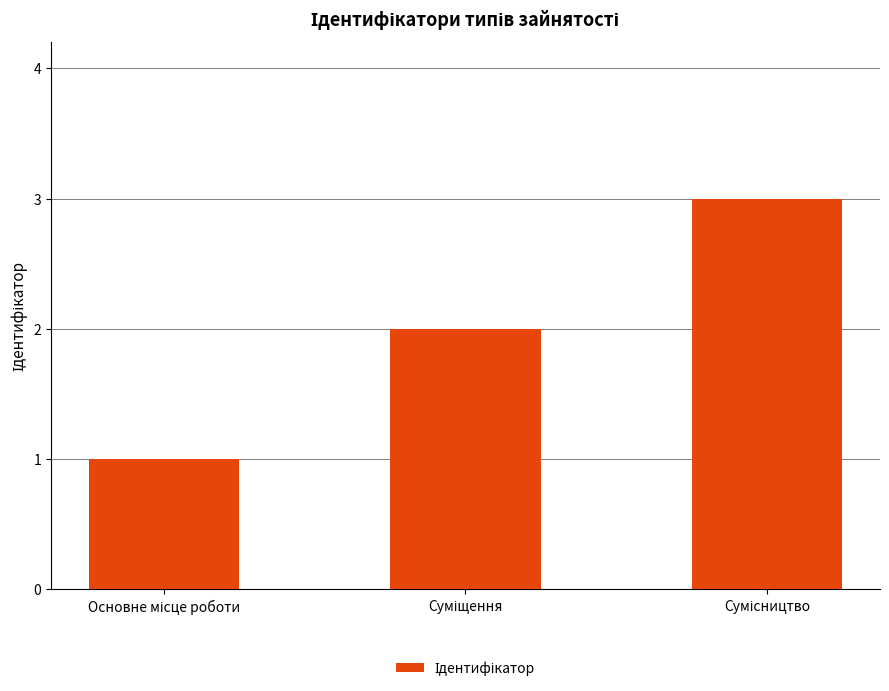

What is the sum of all values?

6